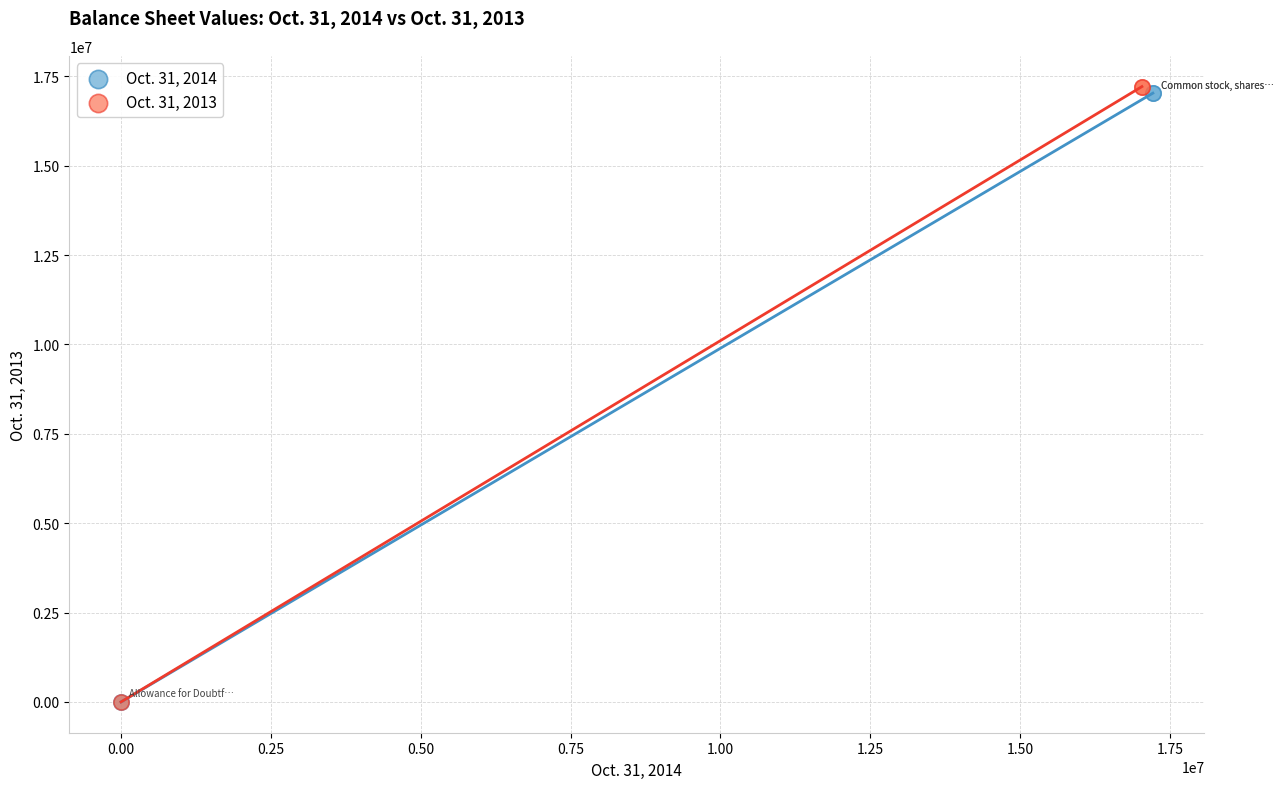

Which series contains the highest Y value?

Oct. 31, 2013